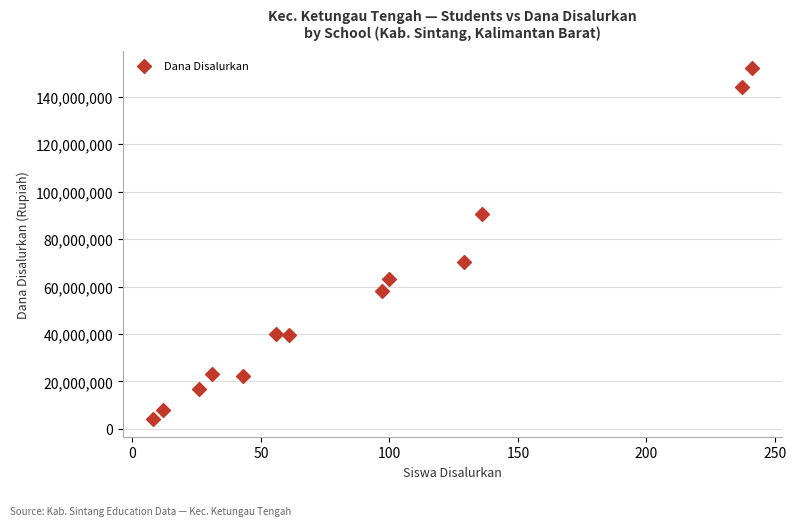

What is the range of X values (max minus min)?

233